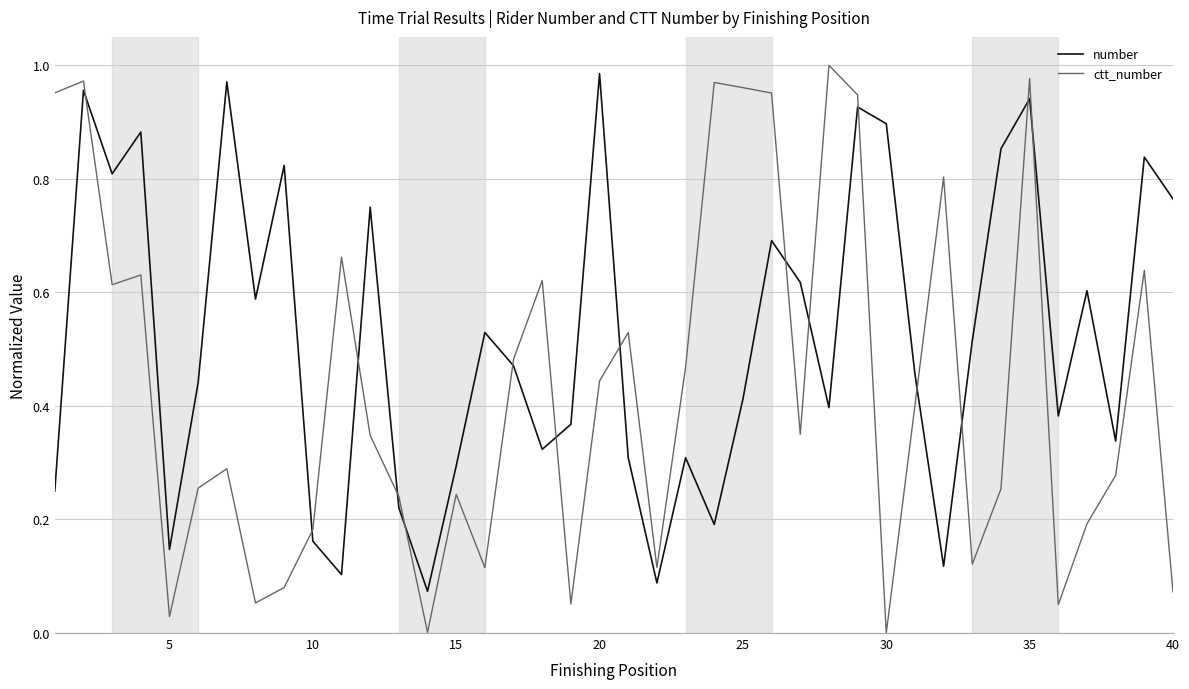

Which series has the largest range (max minus min)?

ctt_number